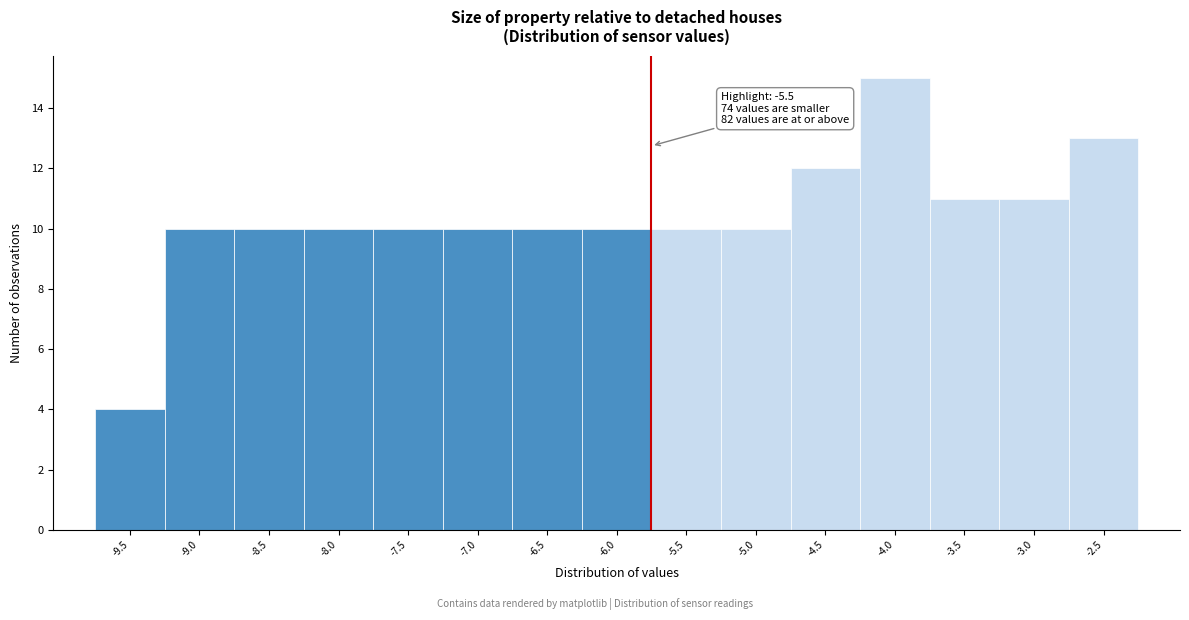

Reading left to right, what are all the values shown in this chart?

-9.5=4	-9.0=10	-8.5=10	-8.0=10	-7.5=10	-7.0=10	-6.5=10	-6.0=10	-5.5=10	-5.0=10	-4.5=12	-4.0=15	-3.5=11	-3.0=11	-2.5=13